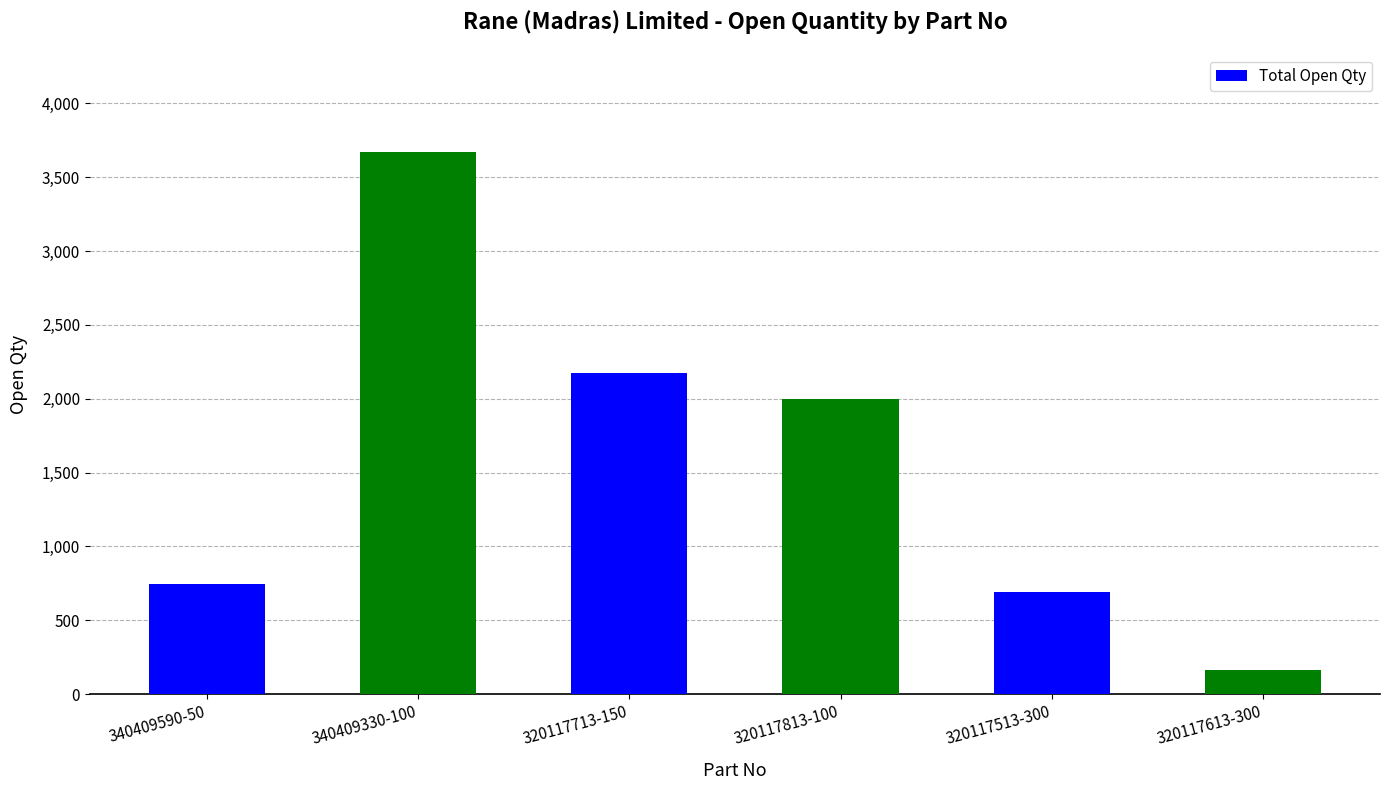

What is the change in value from 340409590-50 to 340409330-100?

+2929